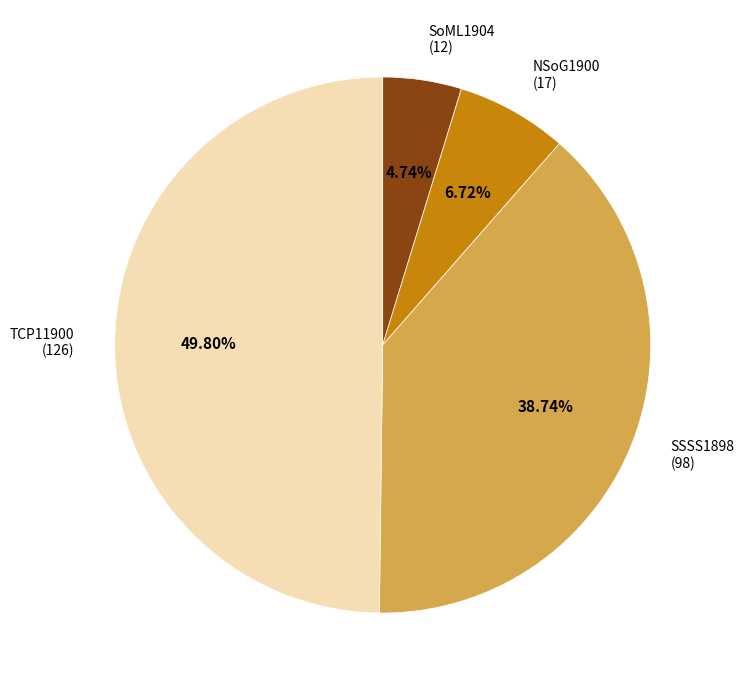

Does SoML1904 (12) account for over 50% of the chart?

No